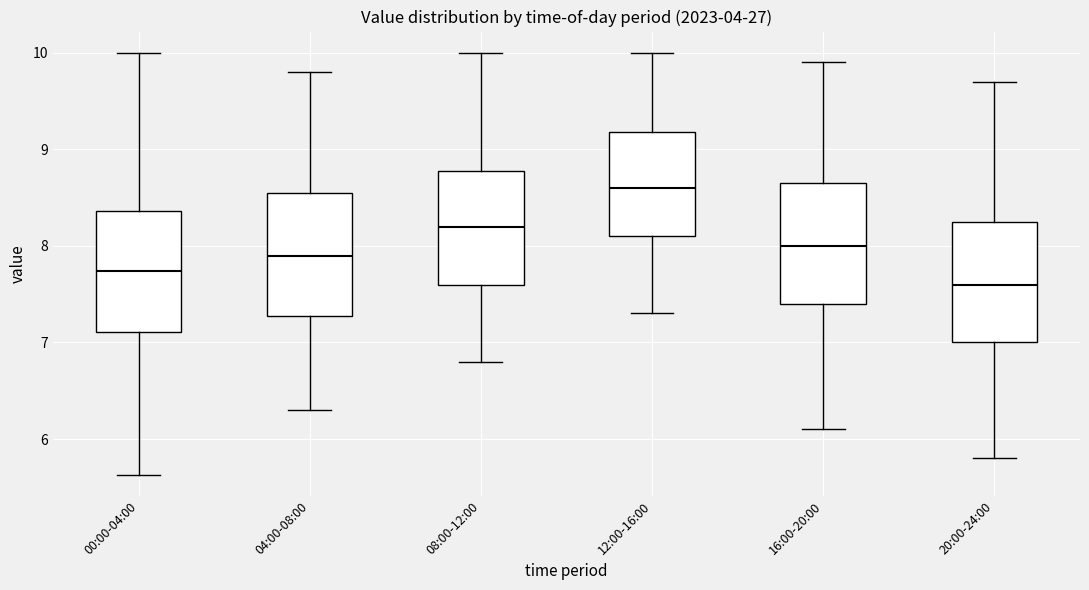

Where does the lower whisker of the box for 08:00-12:00 end on the y-axis? The values are not printed on the chart, so give them approximately, as read against the axis.

6.8